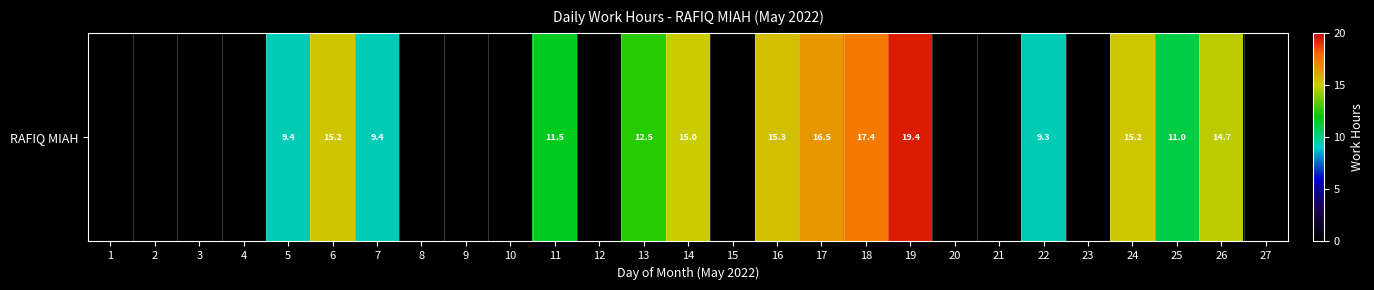

The chart shows a value of 0.0 at 9. True or false?

True